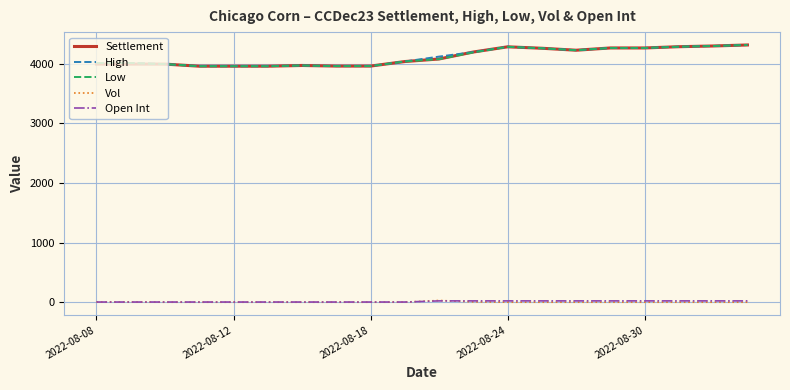

True or false: Vol and Settlement intersect in this chart.

False